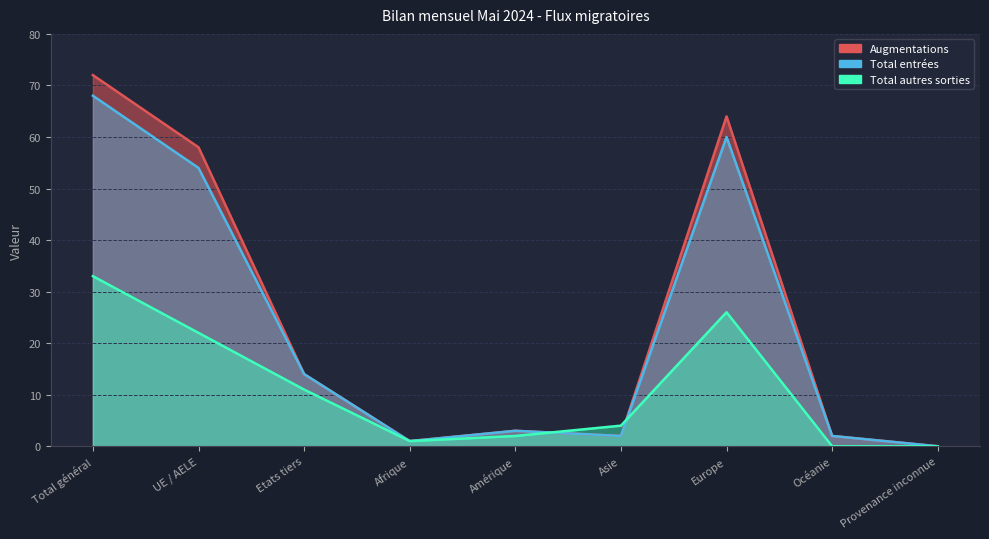

The Total entrées series shows 0 at Provenance inconnue. True or false?

True